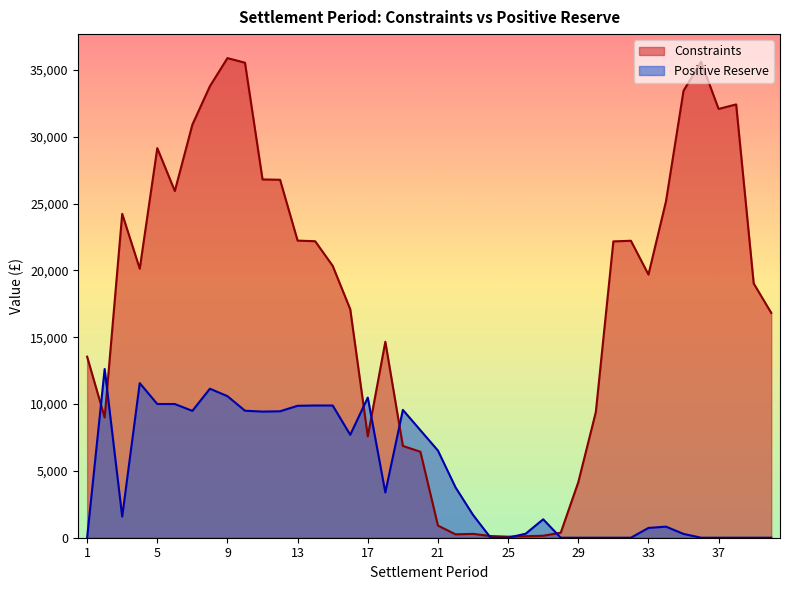

Where do Positive Reserve and Constraints first cross each other?

1 and 2